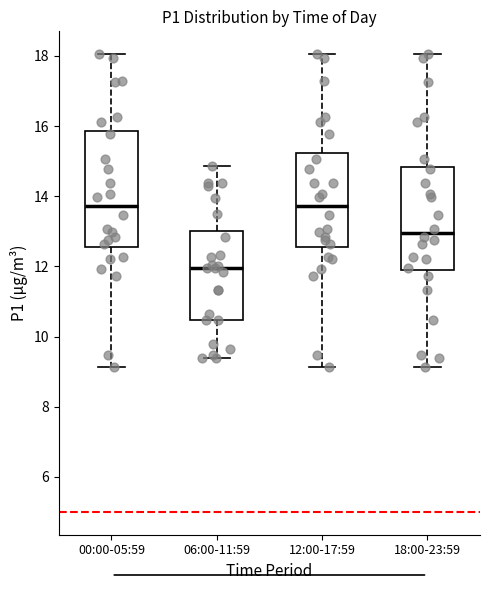

Reading left to right, read every box against the y-axis: the position of its median line, the range the box covers, and the ends of its whiskers. The values are not printed on the chart, so give them approximately, as read against the axis.

00:00-05:59: median 13.8, box 12.6 to 15.8, whiskers 9.2 to 18.0
06:00-11:59: median 12.0, box 10.4 to 13.0, whiskers 9.4 to 14.8
12:00-17:59: median 13.8, box 12.6 to 15.2, whiskers 9.2 to 18.0
18:00-23:59: median 13.0, box 11.8 to 14.8, whiskers 9.2 to 18.0